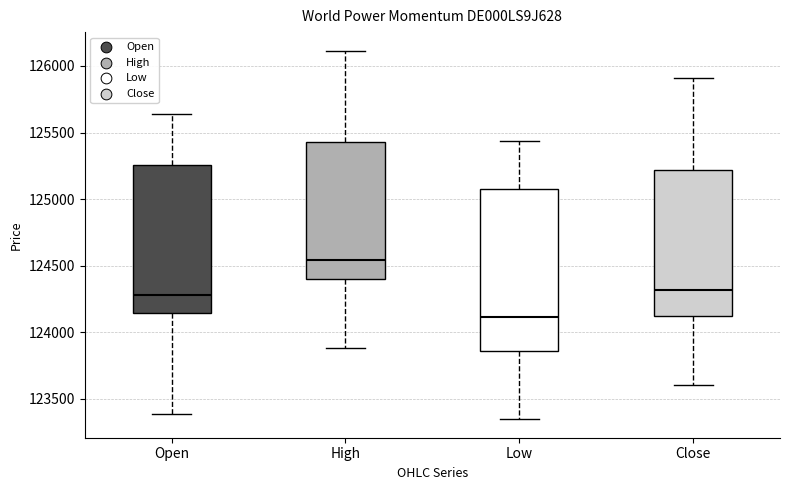

Reading left to right, read every box against the y-axis: the position of its median line, the range the box covers, and the ends of its whiskers. The values are not printed on the chart, so give them approximately, as read against the axis.

Open: median 124300, box 124150 to 125250, whiskers 123400 to 125650
High: median 124550, box 124400 to 125450, whiskers 123900 to 126100
Low: median 124100, box 123850 to 125100, whiskers 123350 to 125450
Close: median 124300, box 124100 to 125200, whiskers 123600 to 125900